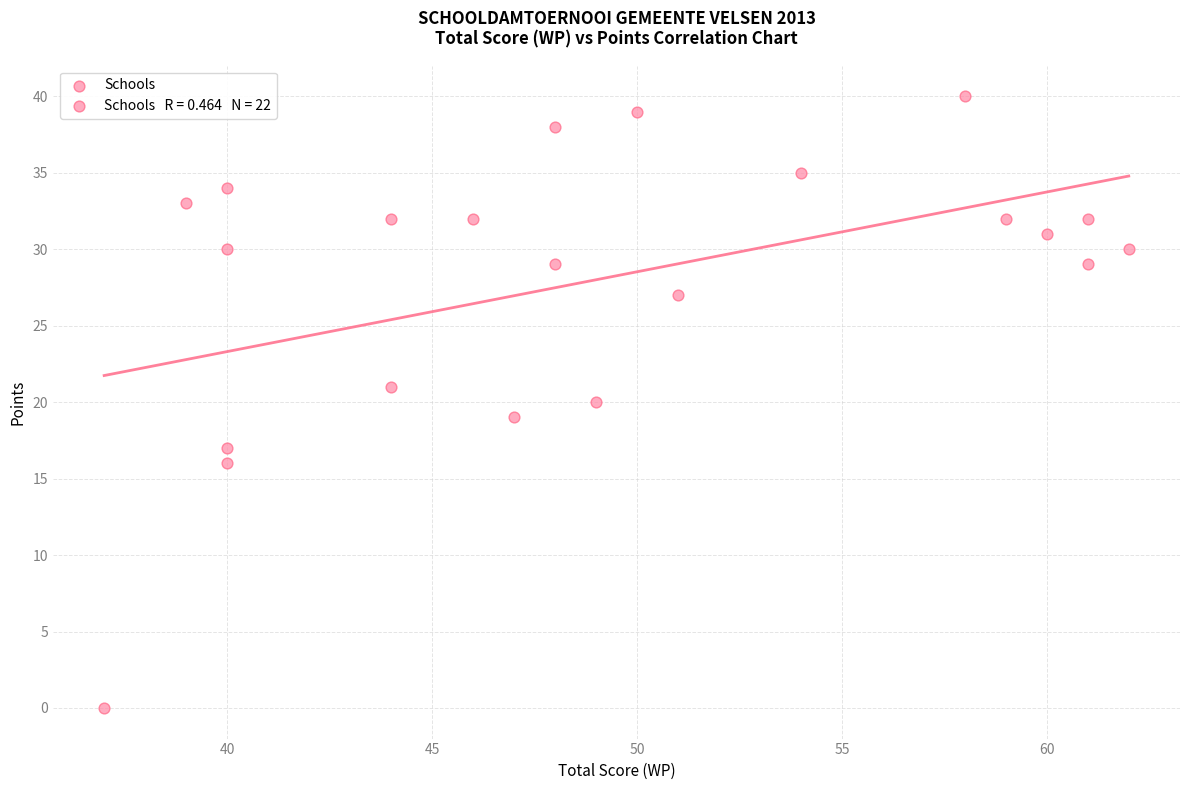

What is the range of Y values (max minus min)?

40